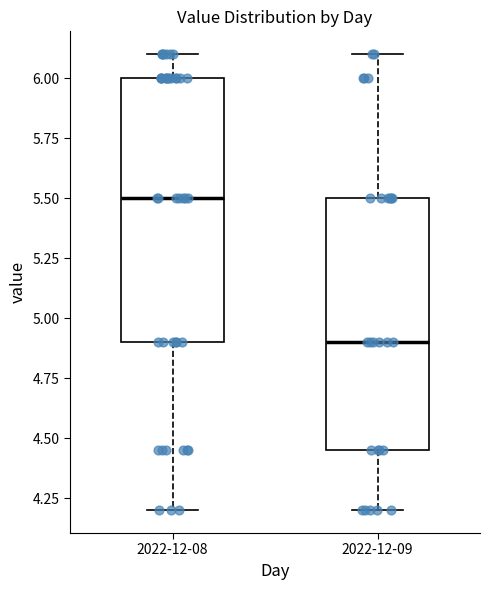

Reading left to right, read every box against the y-axis: the position of its median line, the range the box covers, and the ends of its whiskers. The values are not printed on the chart, so give them approximately, as read against the axis.

2022-12-08: median 5.50, box 4.90 to 6.00, whiskers 4.20 to 6.10
2022-12-09: median 4.90, box 4.45 to 5.50, whiskers 4.20 to 6.10